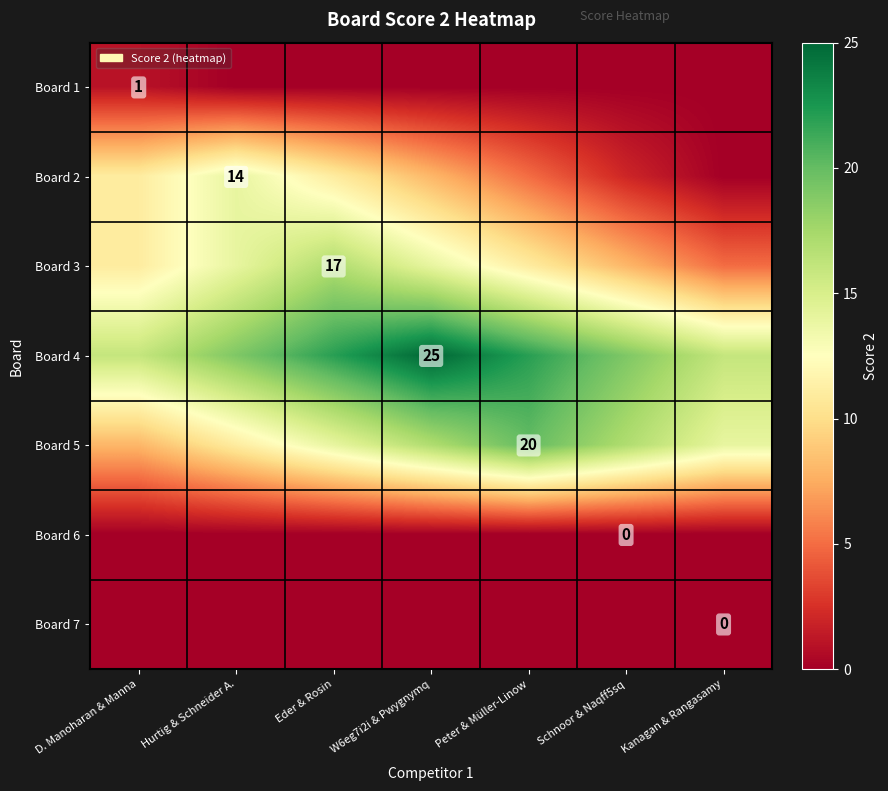

Between D. Manoharan & Manna and Eder & Rosin, which is larger?

D. Manoharan & Manna